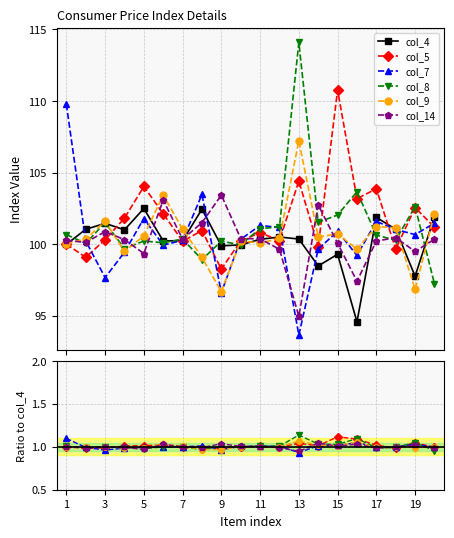

Between 20 and 14, which is larger?

20